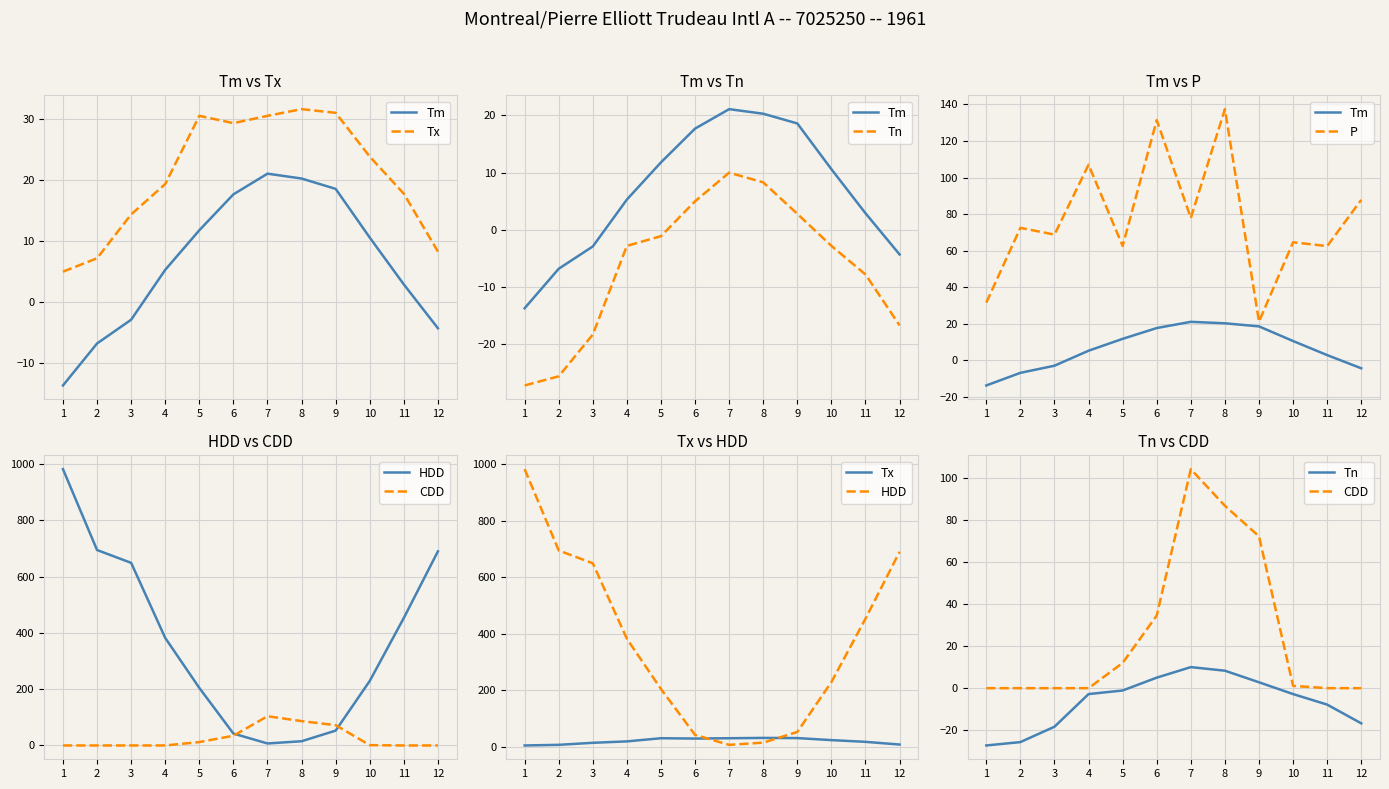

Which series has the largest total across all categories?

HDD